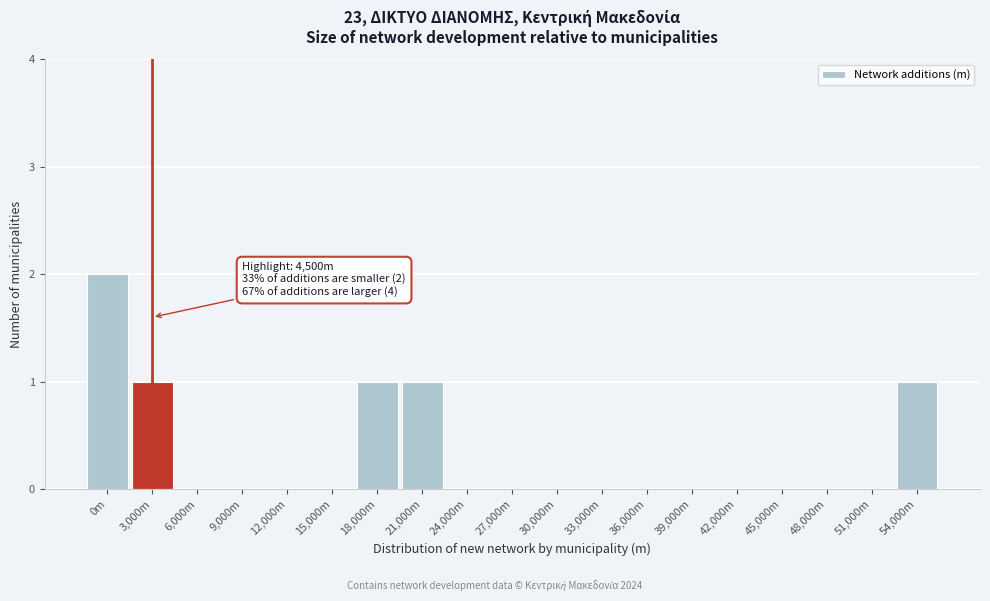

Reading left to right, extract all data points from this chart.

0m=2	3,000m=1	6,000m=0	9,000m=0	12,000m=0	15,000m=0	18,000m=1	21,000m=1	24,000m=0	27,000m=0	30,000m=0	33,000m=0	36,000m=0	39,000m=0	42,000m=0	45,000m=0	48,000m=0	51,000m=0	54,000m=1